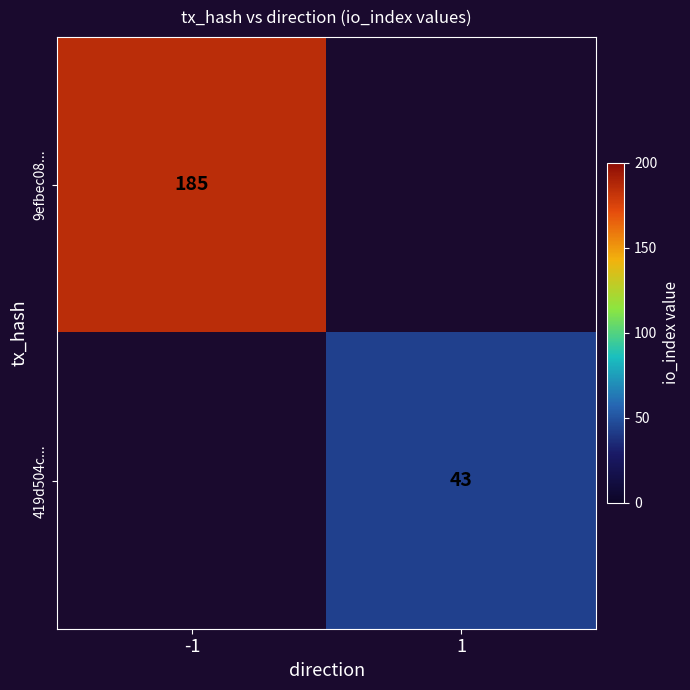

True or false: 9efbec08... has a value of 285 at -1.

False